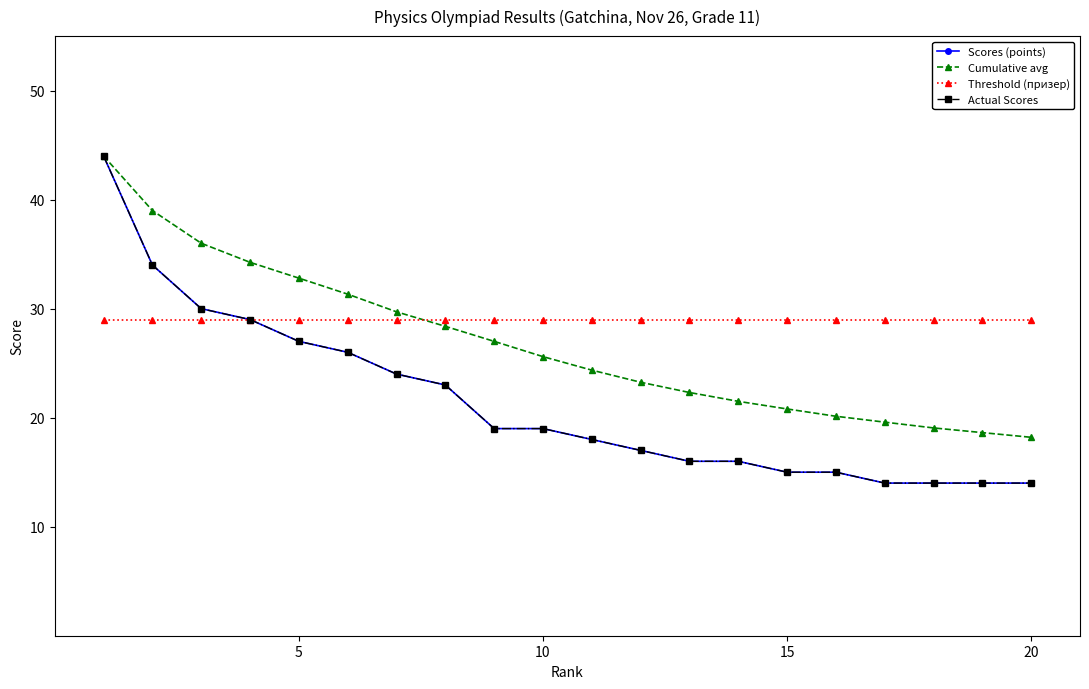

Which series has the largest total across all categories?

Threshold (призер)